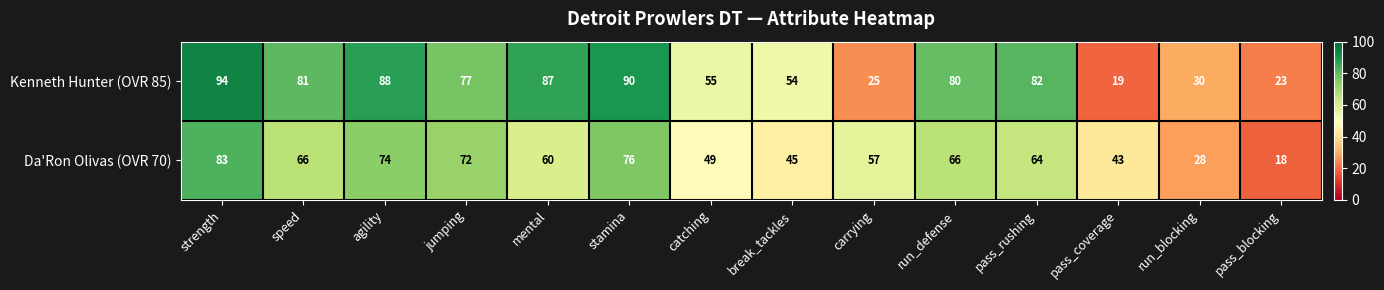

What is the sum of all Kenneth Hunter (OVR 85) values?

885